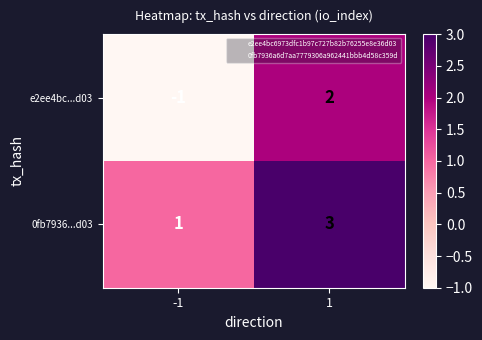

What is the sum of all 0fb7936...d03 values?

4